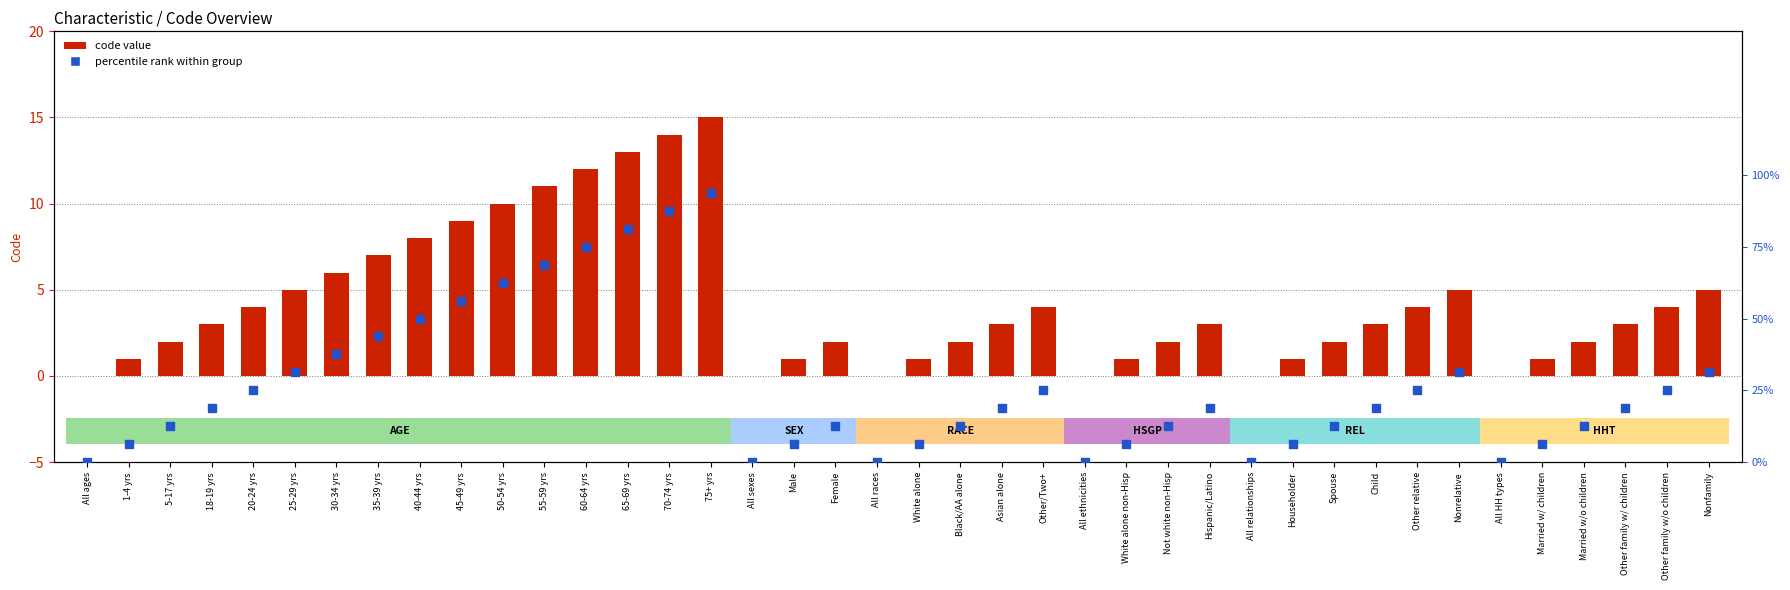

What are all the series names shown in the legend?

code value, percentile rank within group